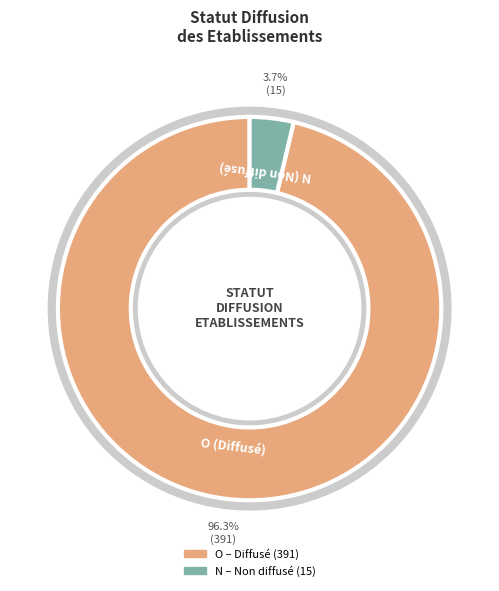

Which slice is the smallest?

N